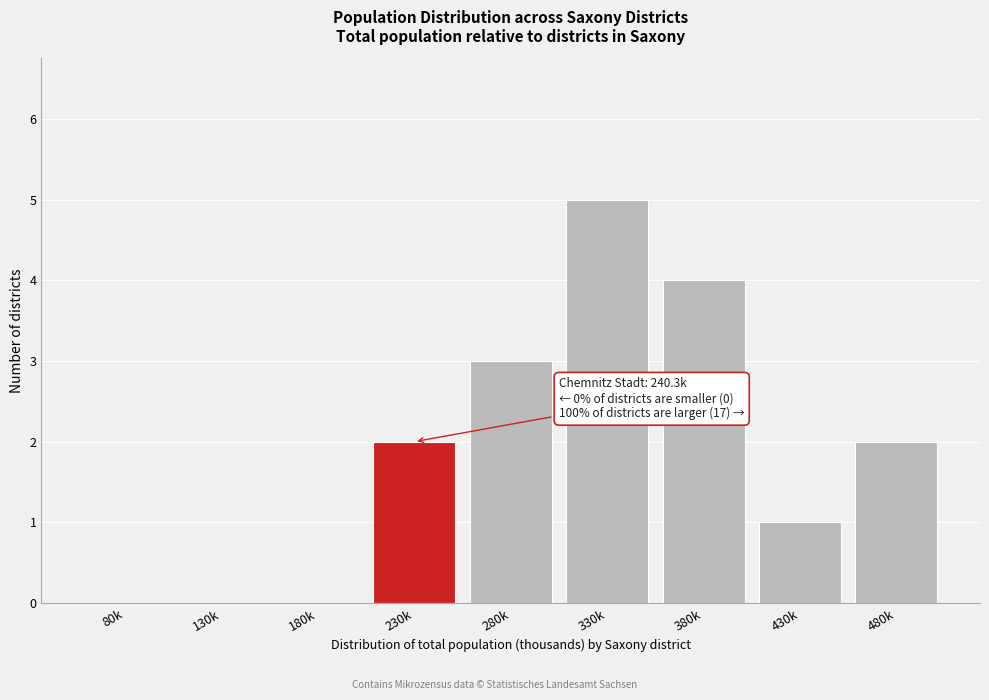

Reading right to left, list all the values displayed in this chart.

480k=2	430k=1	380k=4	330k=5	280k=3	230k=2	180k=0	130k=0	80k=0